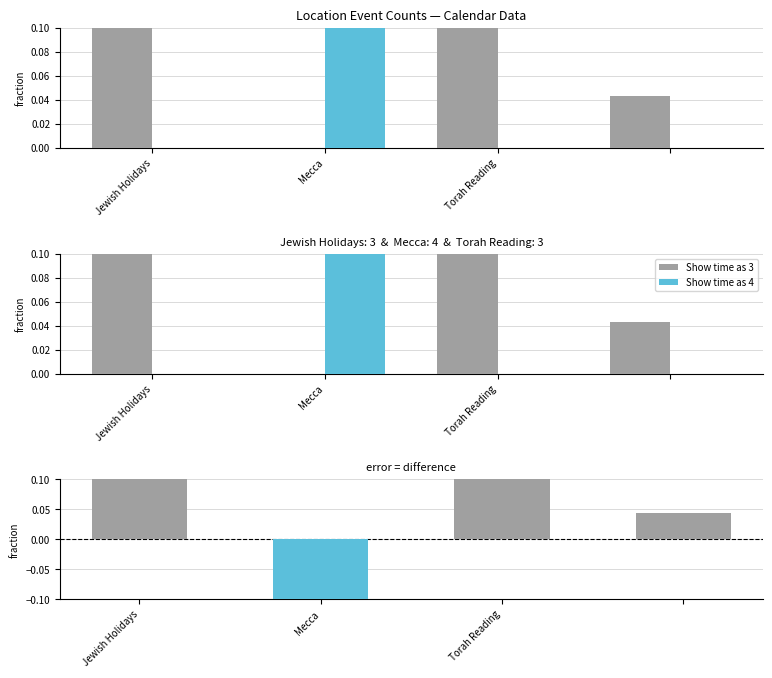

What value does the Difference (3 - 4) series have at Jewish Holidays?

0.3